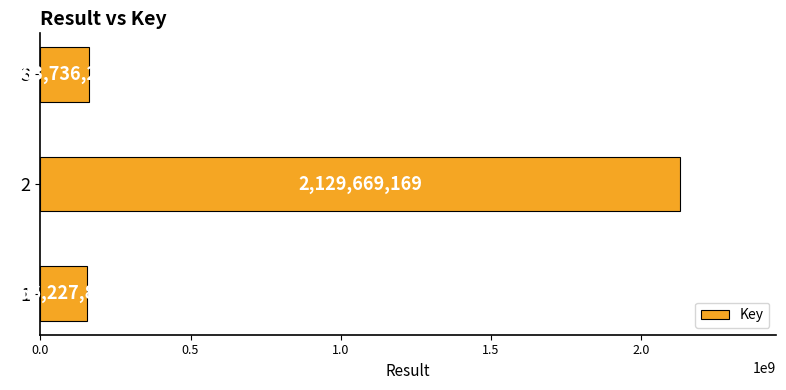

Reading top to bottom, extract all data points from this chart.

3=163736274	2=2129669169	1=156227810